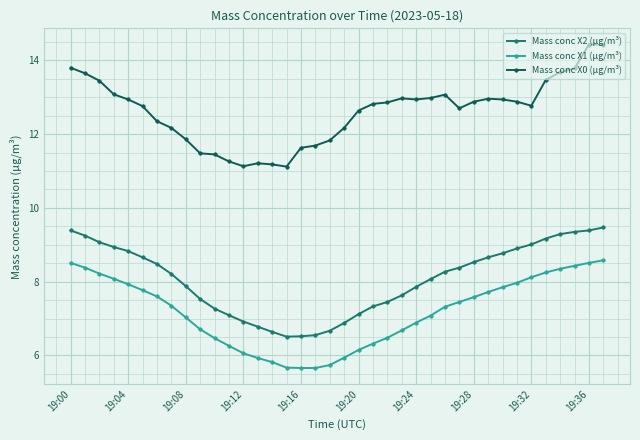

True or false: Mass conc X2 (μg/m³) and Mass conc X0 (μg/m³) intersect in this chart.

False